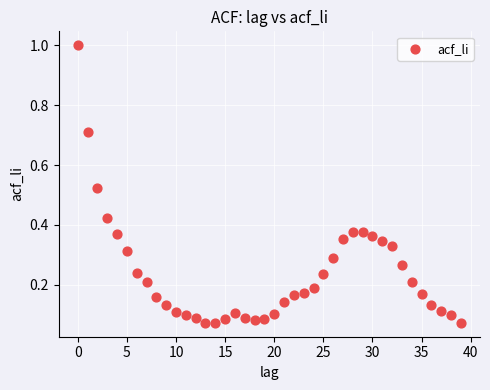

What is the range of Y values (max minus min)?

0.9